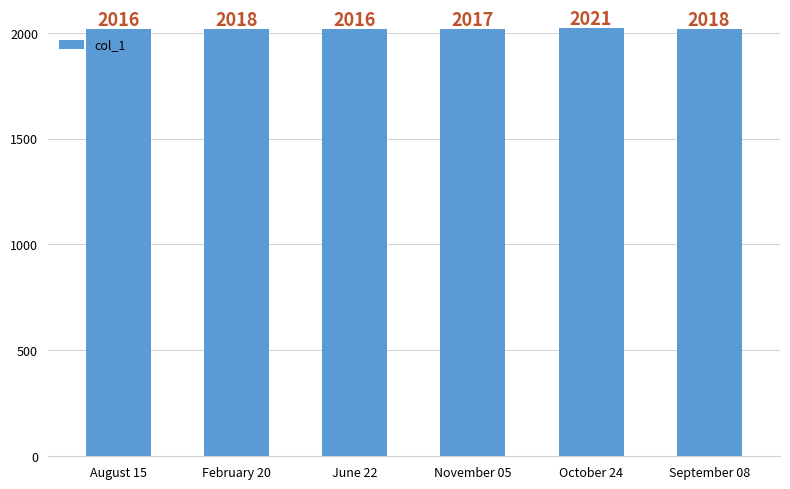

Does the chart contain stacked bars?

No